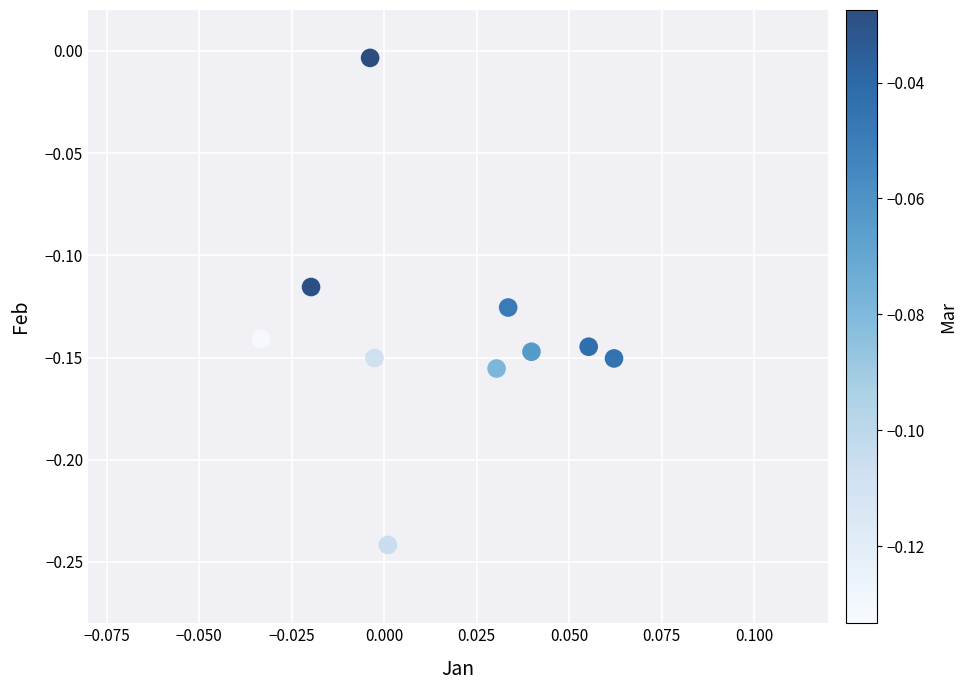

How many points are shown in the scatter plot?

10